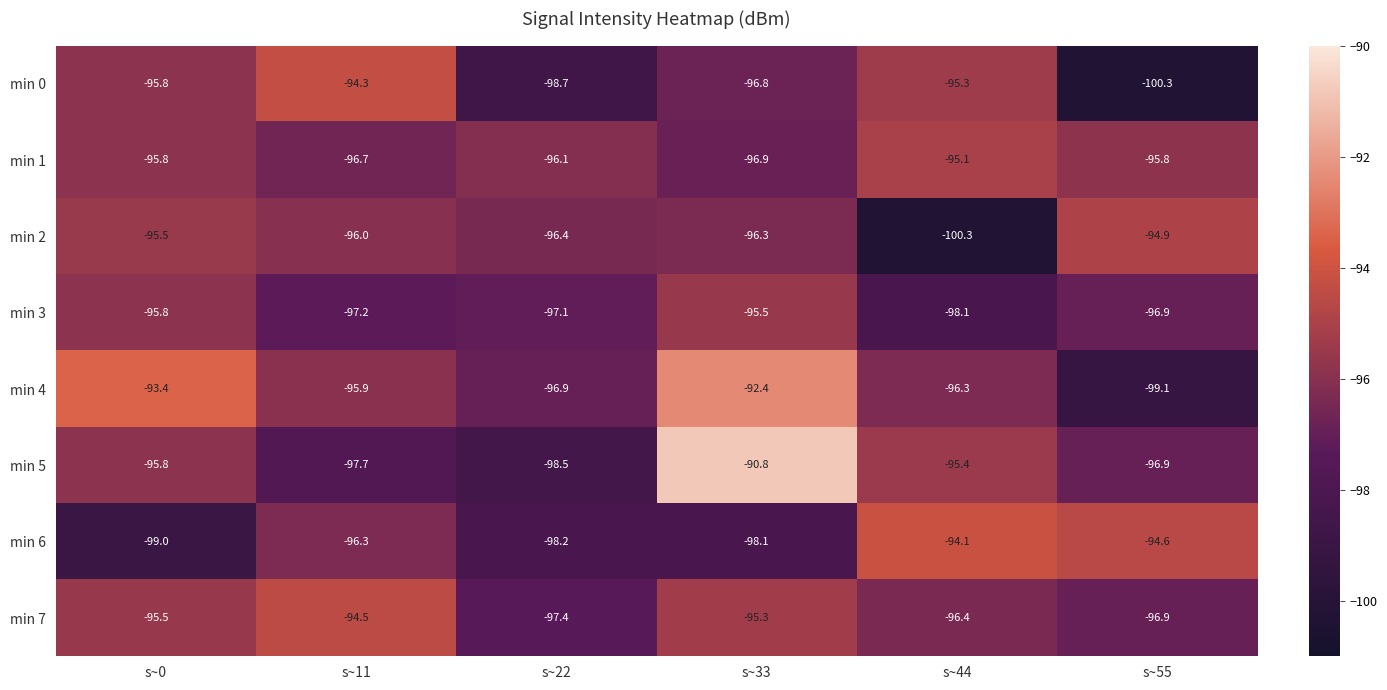

Rank the series at s~33 from lowest to highest value.

min 6, min 1, min 0, min 2, min 3, min 7, min 4, min 5